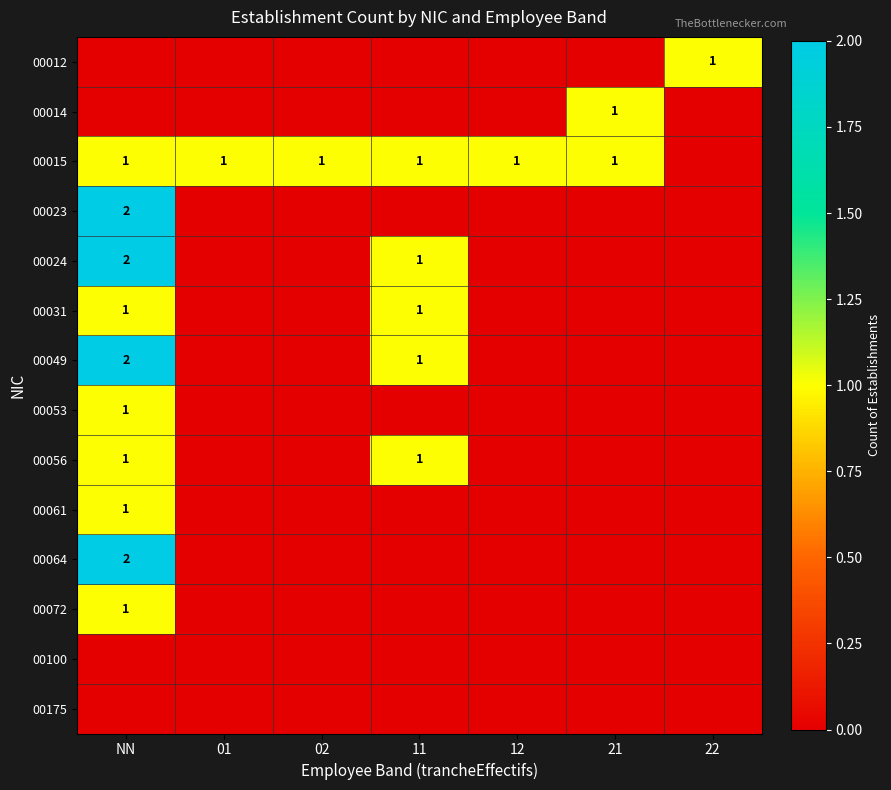

What is the spread (max minus min) of values at 11?

1